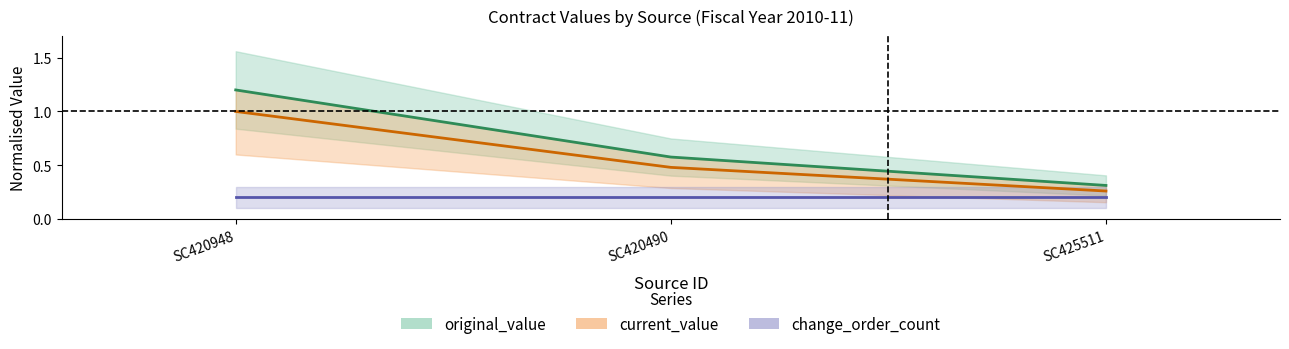

Which has a higher value, SC420948 or SC425511?

SC420948